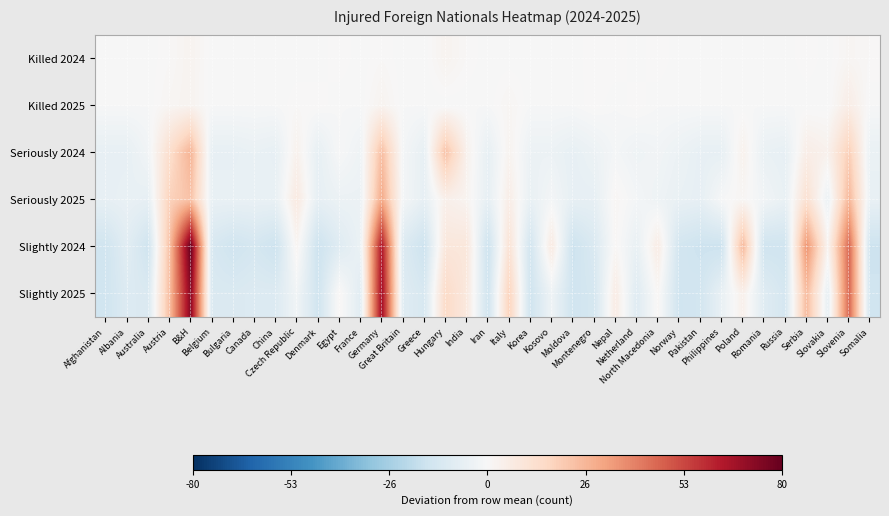

What is the smallest value displayed?

-16.9